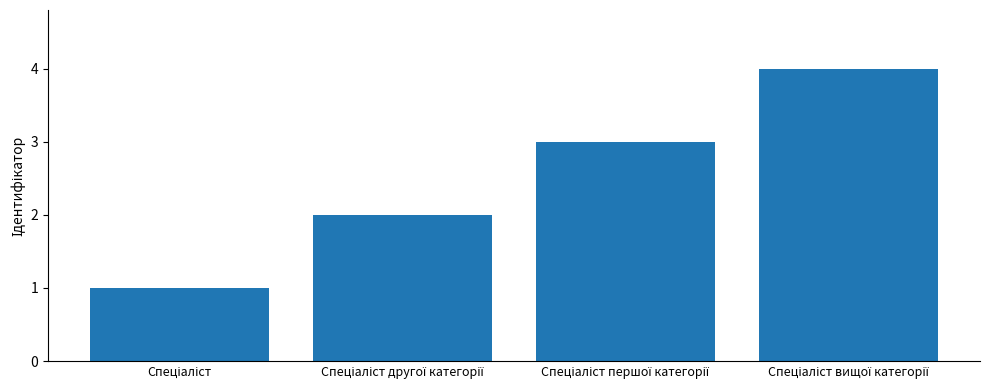

What is the value of the 2nd bar from the left?

2